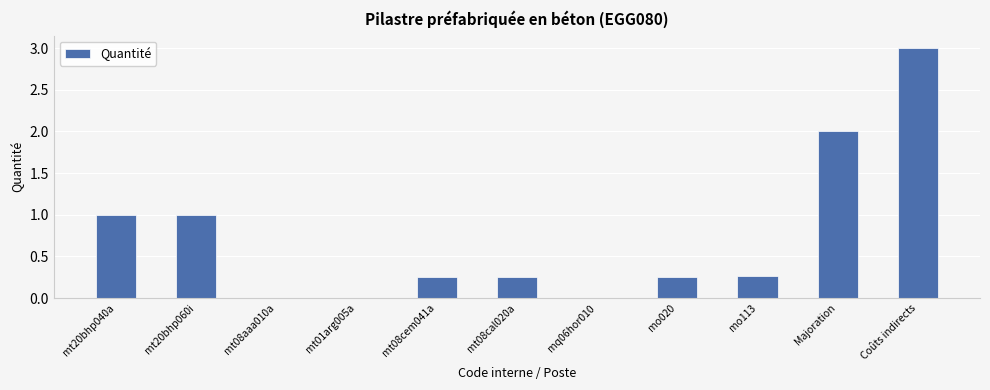

Is it true that the value at mo113 is 0.4?

False